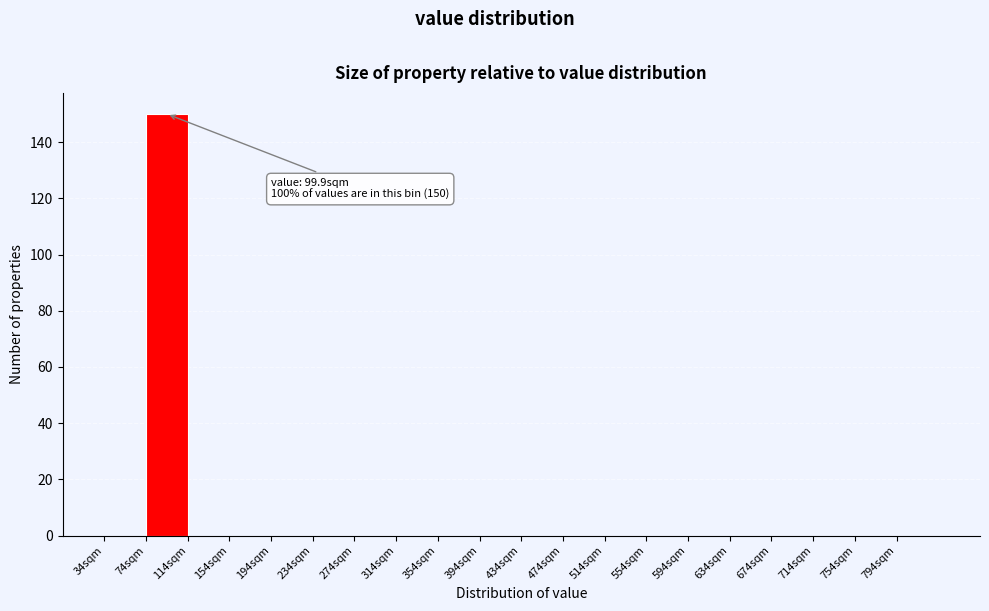

Which range on the x-axis has the tallest bar?

74 to 114